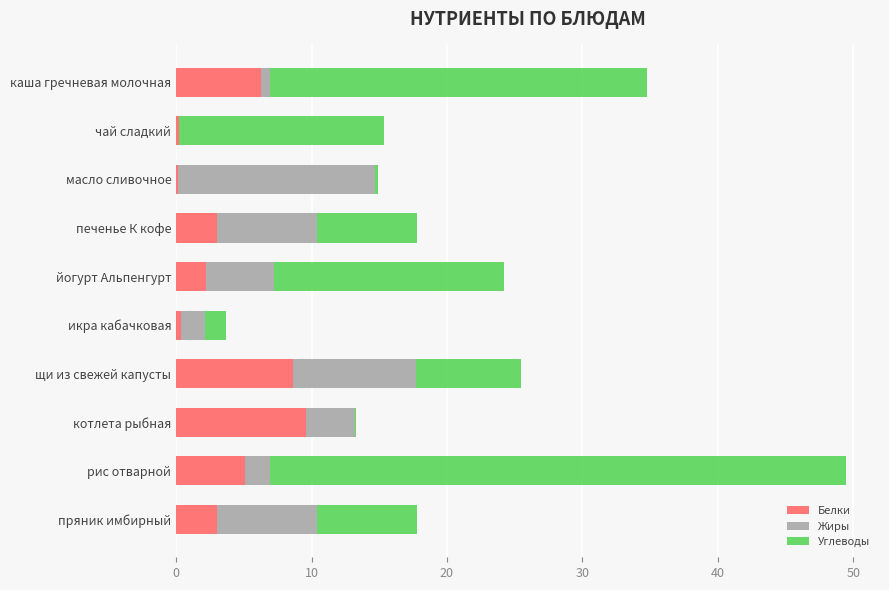

At which category is the sum across all series the highest?

рис отварной